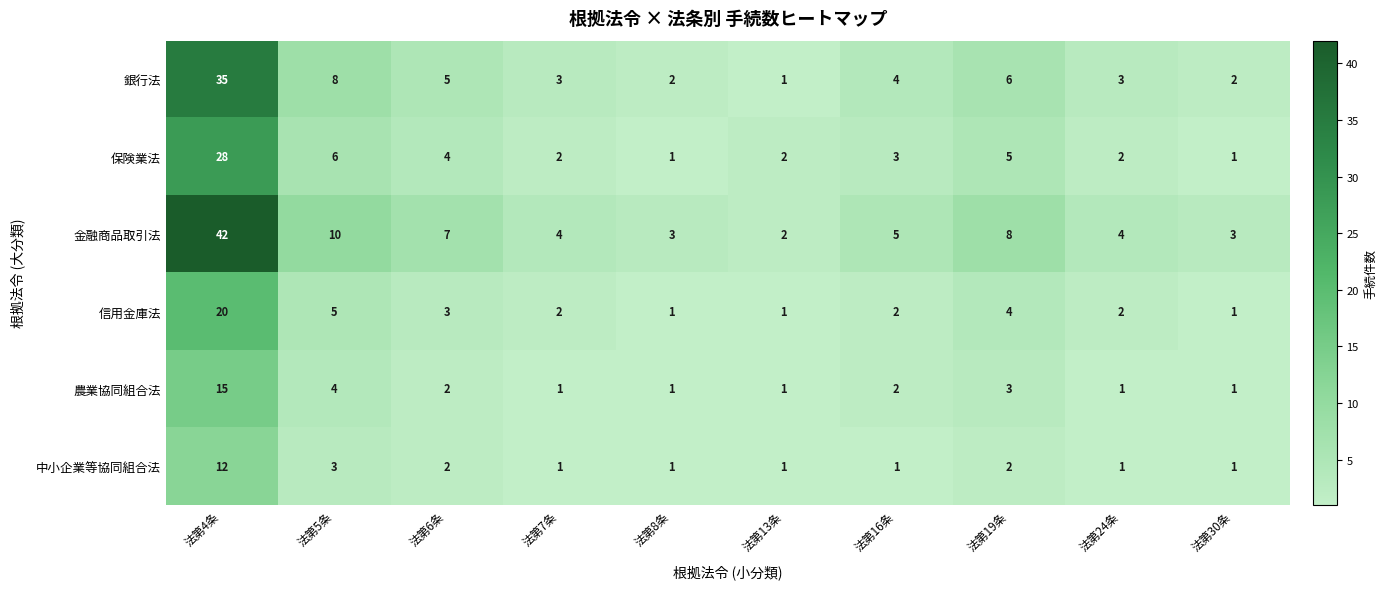

Is it true that 銀行法 equals 4 at 法第5条?

False